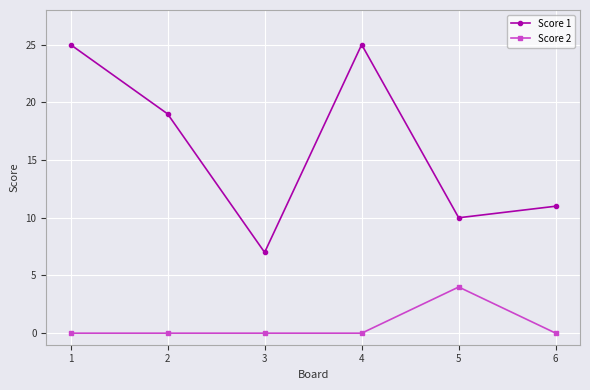

Which series has the widest spread of values?

Score 1